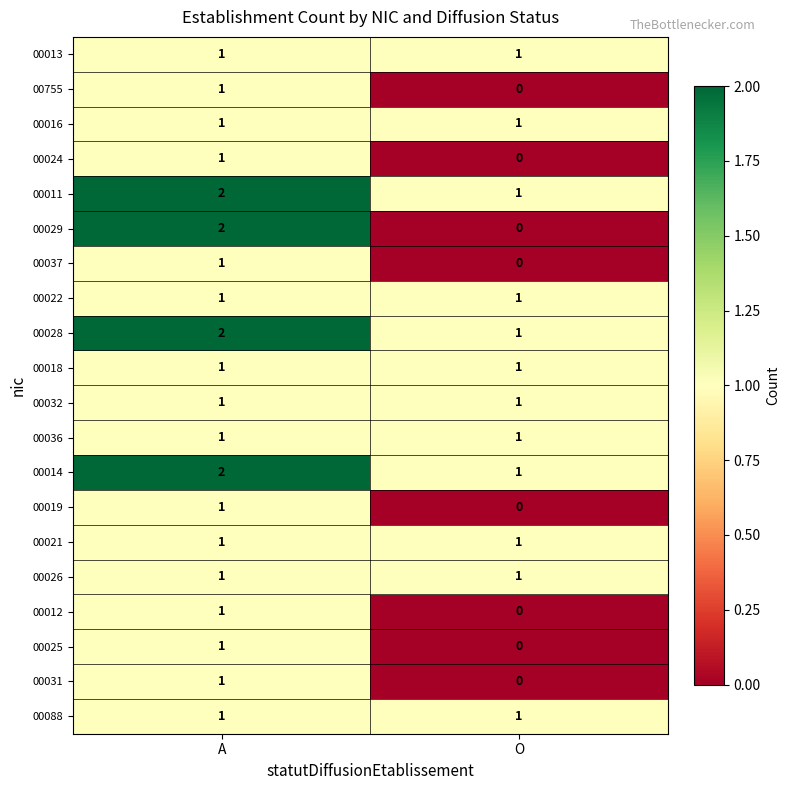

True or false: 00032 has a value of 1 at A.

True